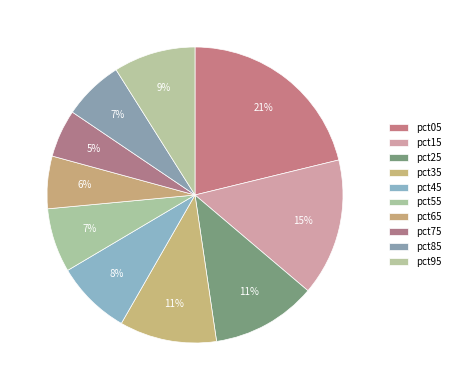

How many slices are in this pie chart?

10